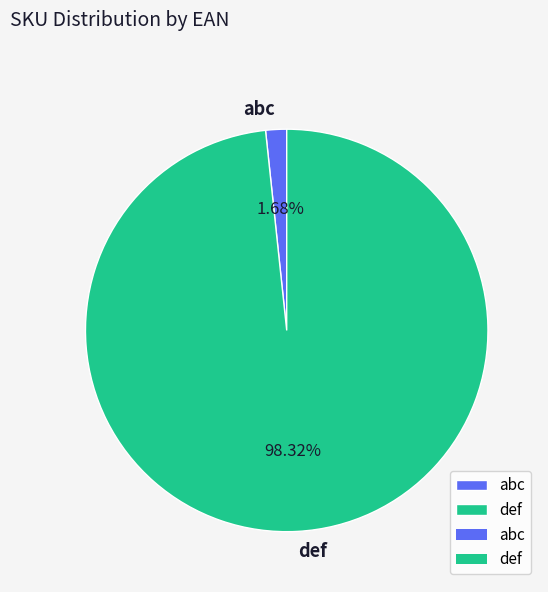

Which slice is the smallest?

abc